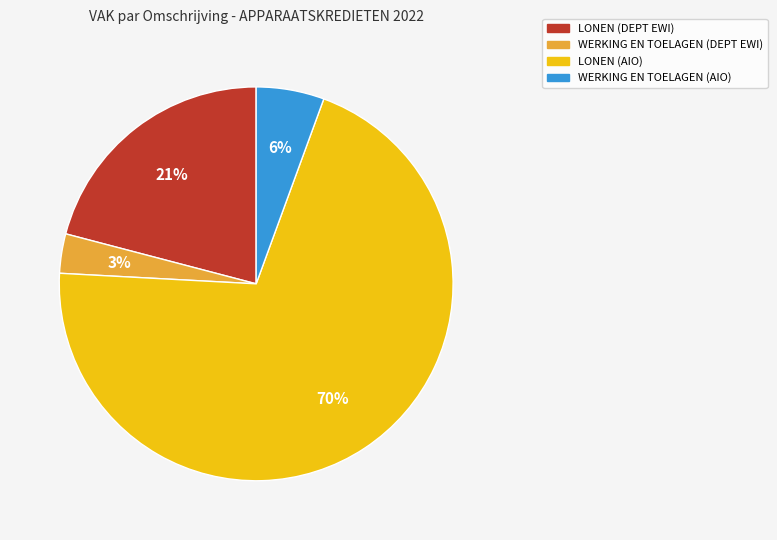

To the nearest percent, what is the difference between the largest and smallest slice percentages?

67%